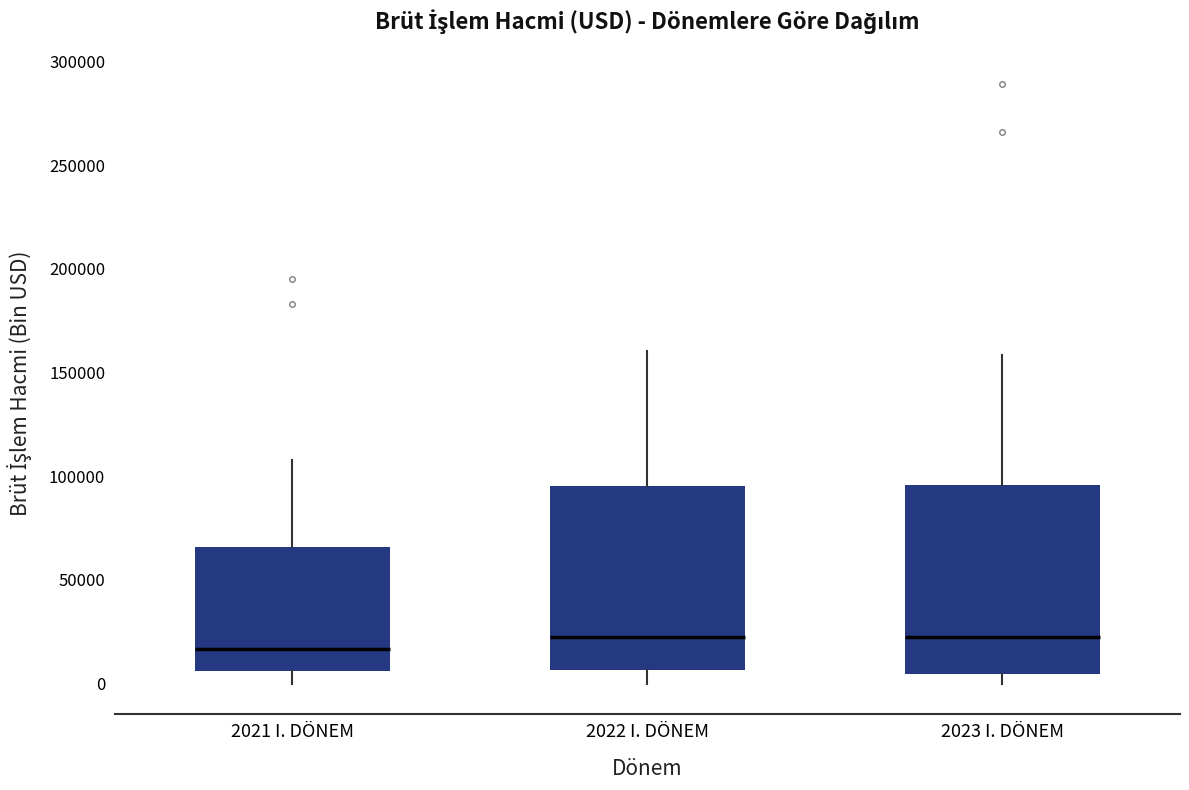

Which box's median line is the lowest?

2021 I. DÖNEM